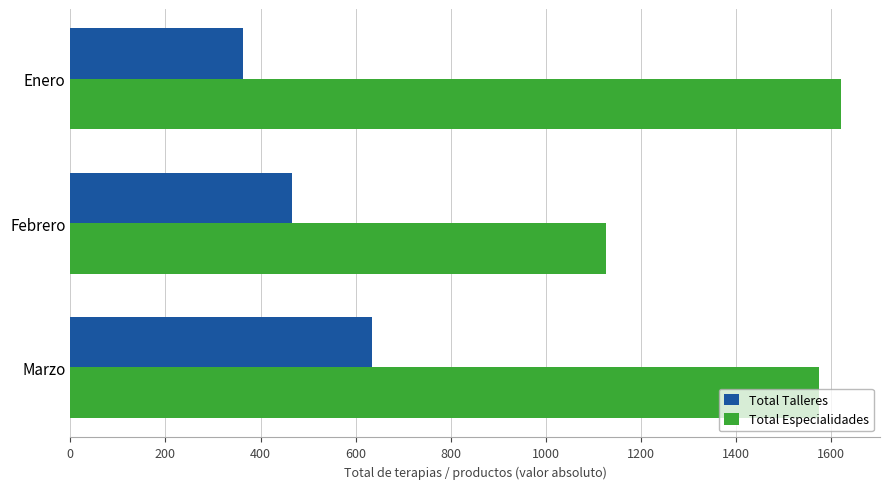

Count the number of categories in the chart.

3